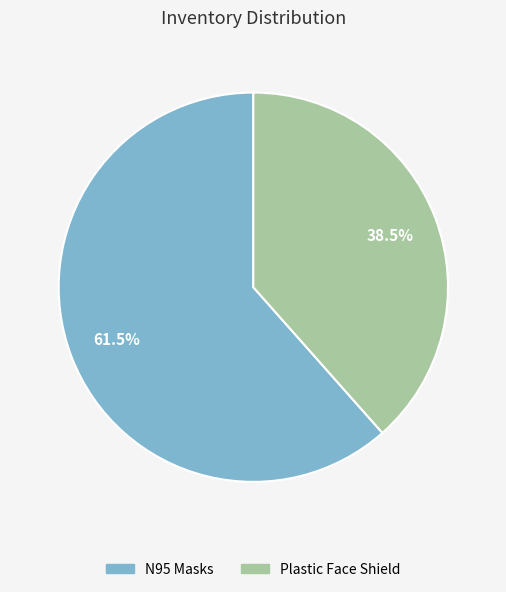

Which category has the biggest portion of the pie?

N95 Masks